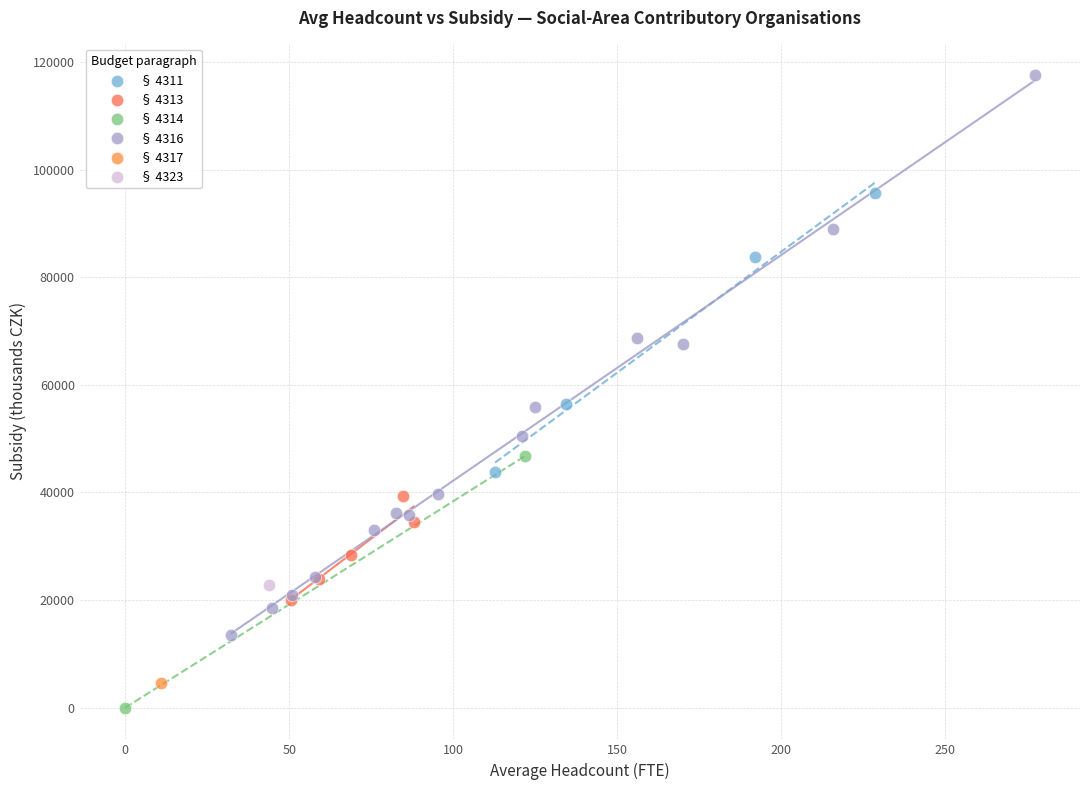

What are all the series names shown in the legend?

§ 4311, § 4313, § 4314, § 4316, § 4317, § 4323